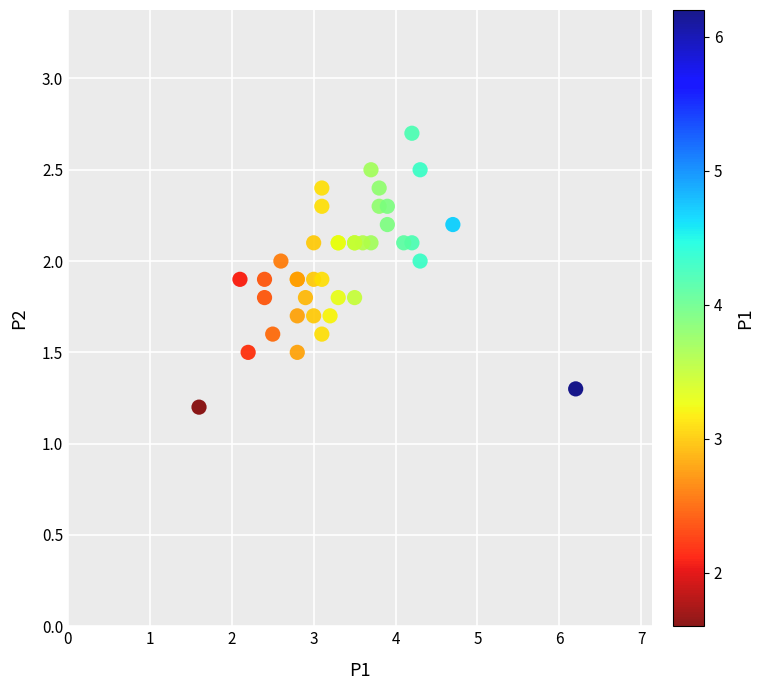

What Y value in the scatter plot is closest to 1?

1.2